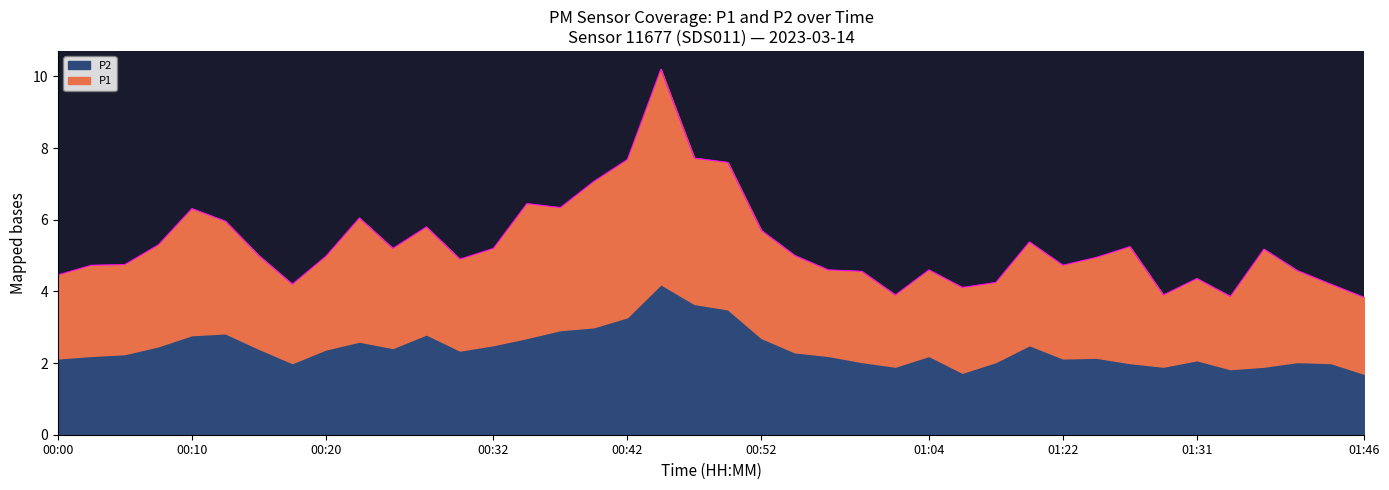

What is the sum of the values at 01:24 and 00:57?

9.5